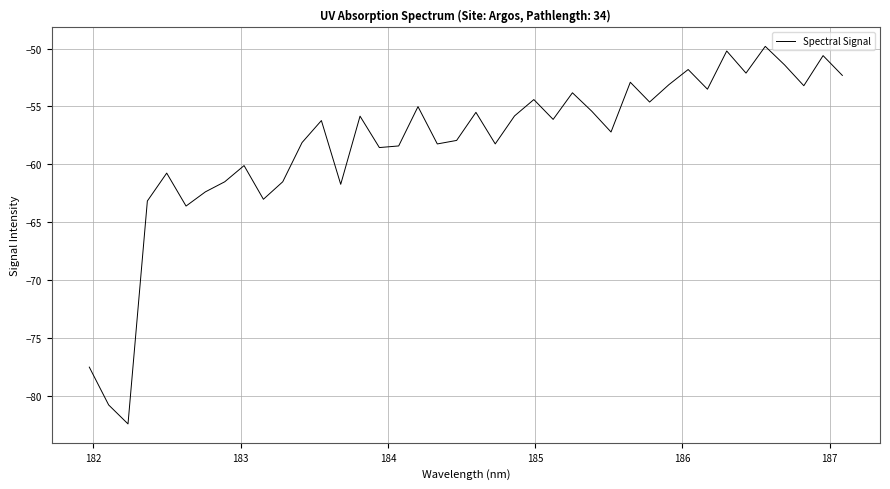

What is the difference between the maximum and minimum values?

32.6